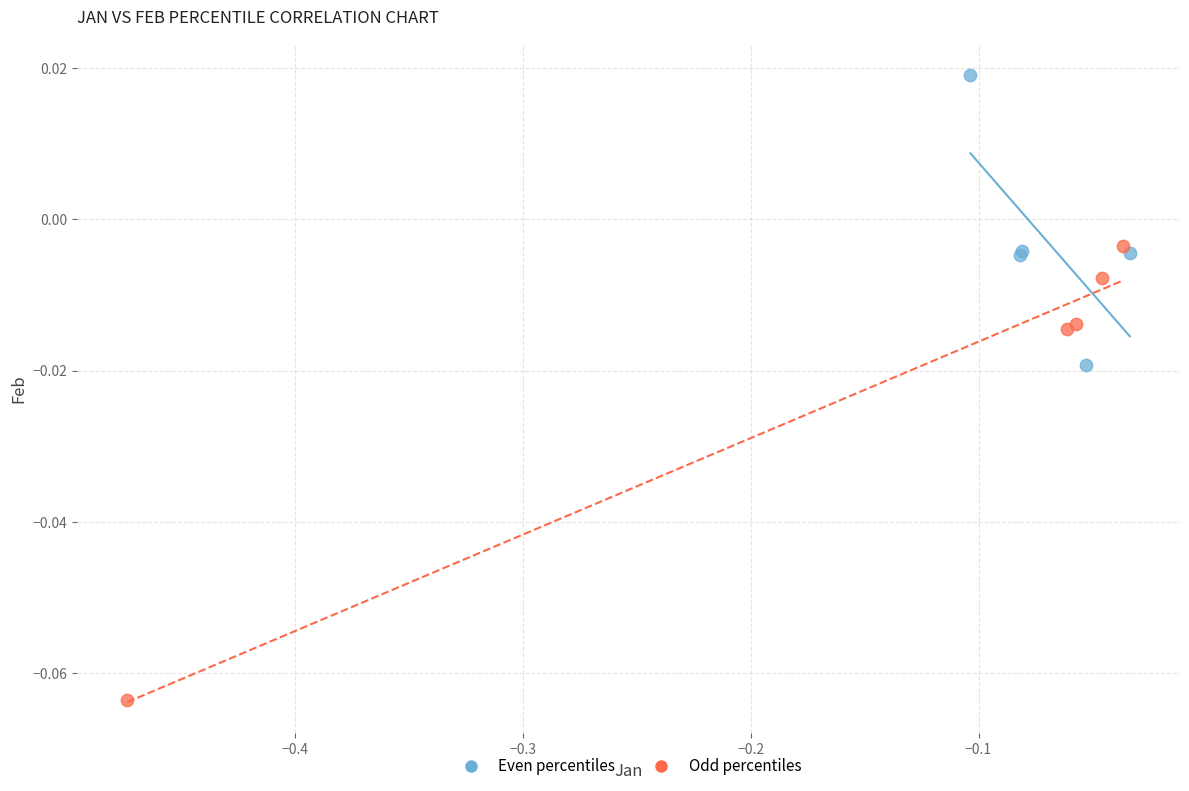

Which series reaches the minimum Y coordinate?

Odd percentiles